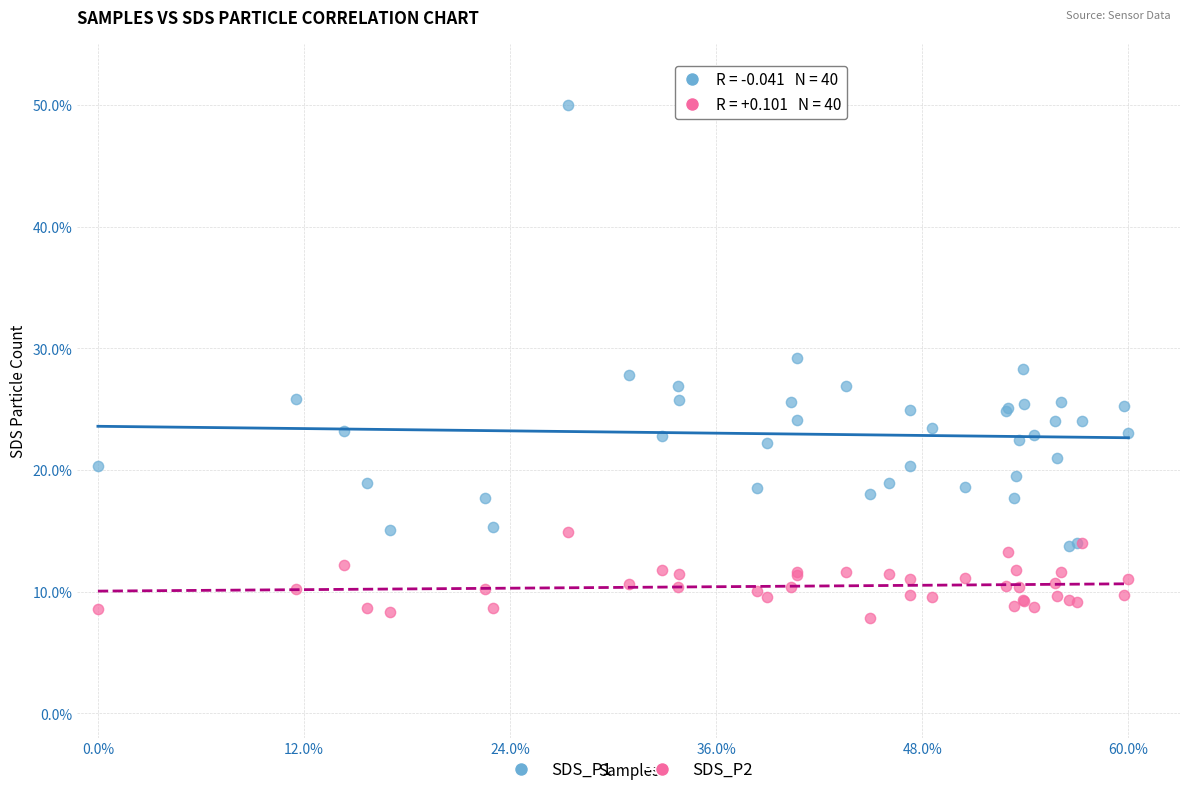

What are all the series names shown in the legend?

SDS_P1, SDS_P2